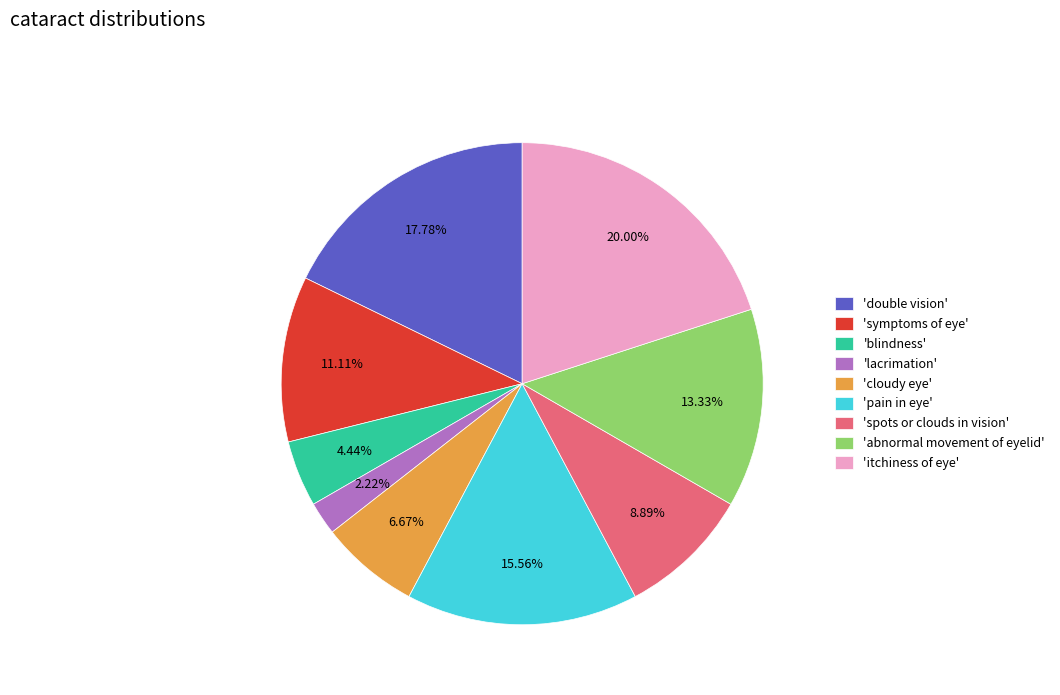

Combined, do 'spots or clouds in vision' and 'itchiness of eye' account for over 50%?

No